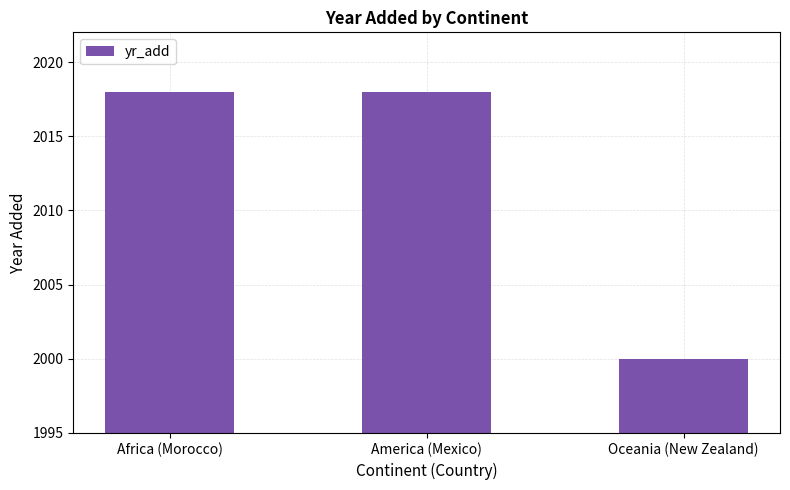

Reading left to right, what are all the values shown in this chart?

Africa (Morocco)=2018	America (Mexico)=2018	Oceania (New Zealand)=2000